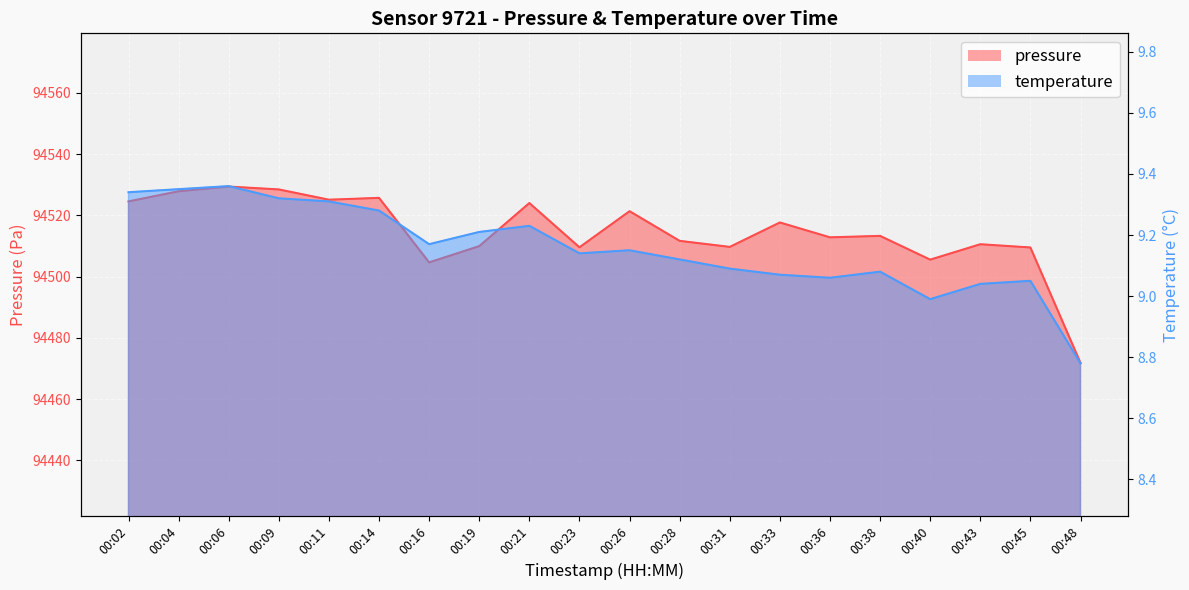

Rank the series at 00:21 from lowest to highest value.

temperature, pressure